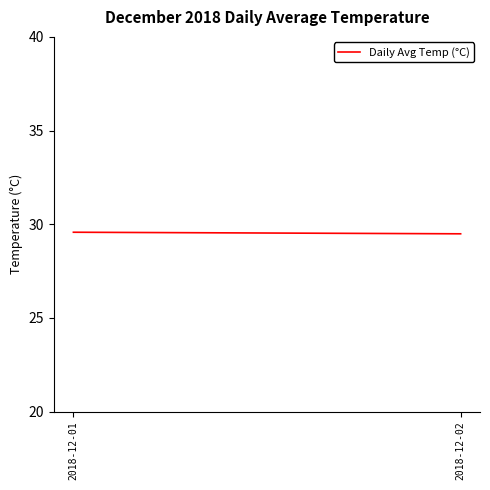

List the labels in order of value, smallest first.

2018-12-02, 2018-12-01